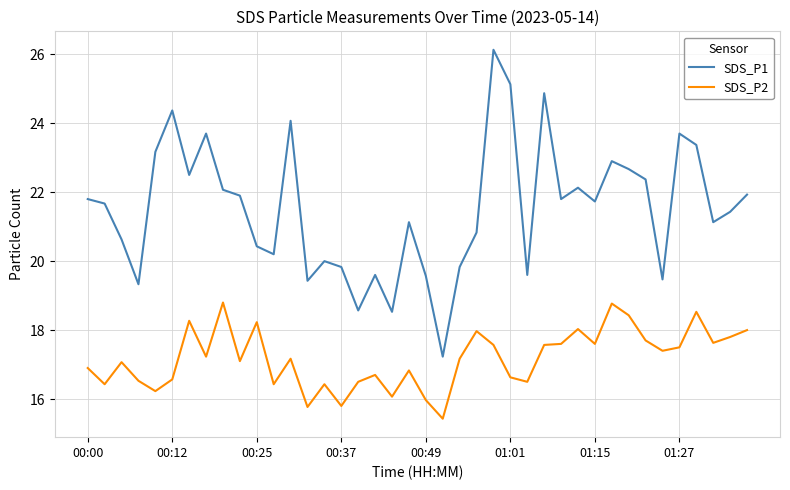

Rank the series by their average value, from lowest to highest.

SDS_P2, SDS_P1